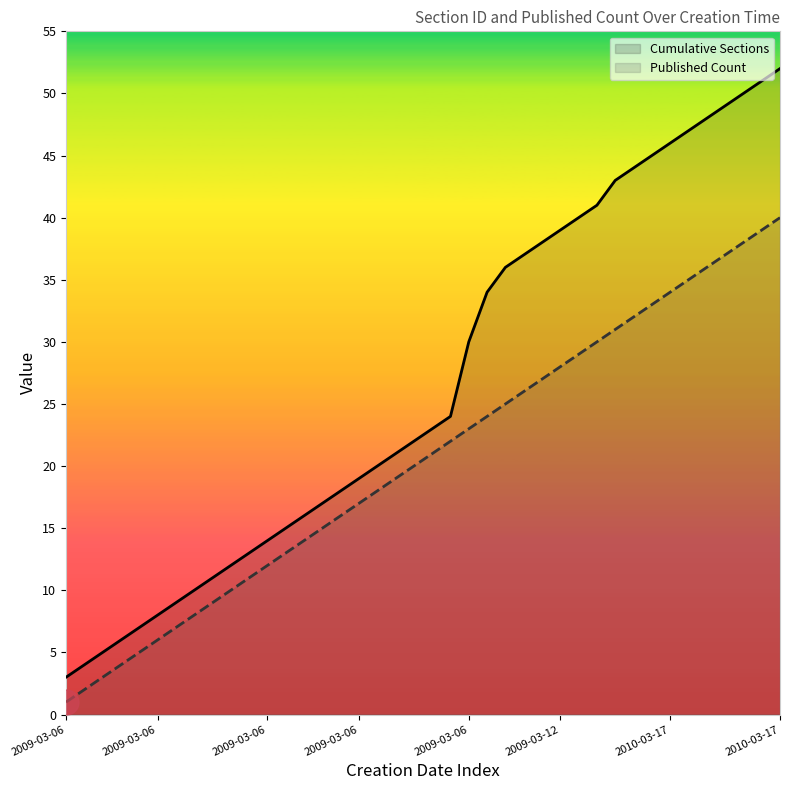

What is the minimum value shown in the chart?

1